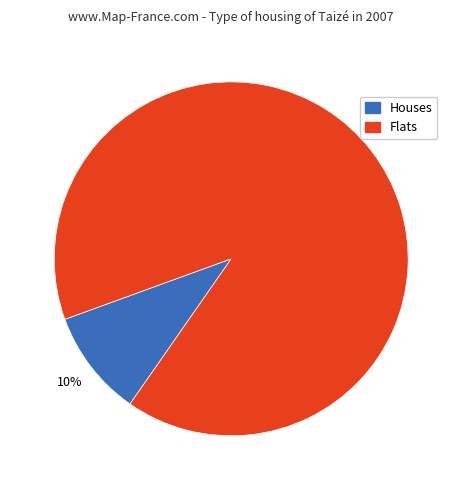

To the nearest percent, what is the difference between the largest and smallest slice percentages?

80%